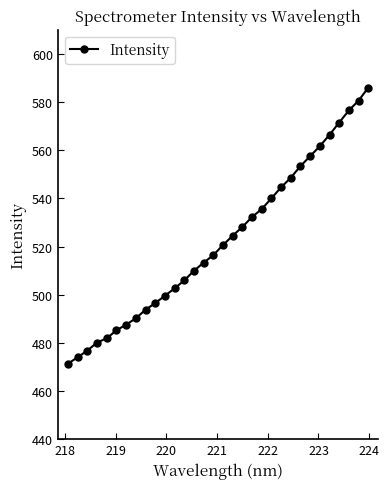

How many categories are shown in the chart?

32